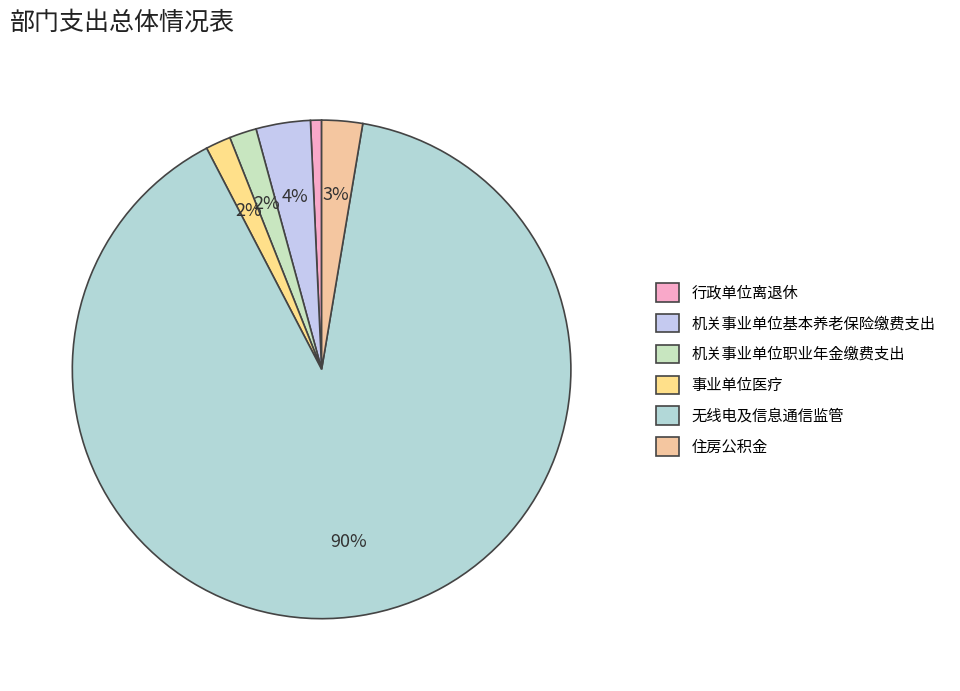

What is the ratio of the value at 机关事业单位基本养老保险缴费支出 to the value at 机关事业单位职业年金缴费支出?

2.0